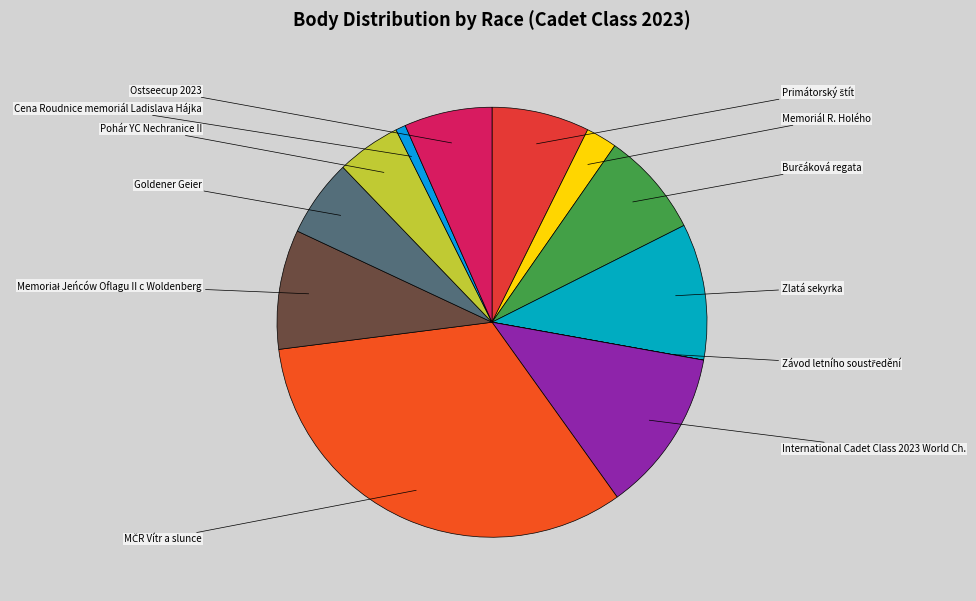

Count the number of slices in the pie.

12